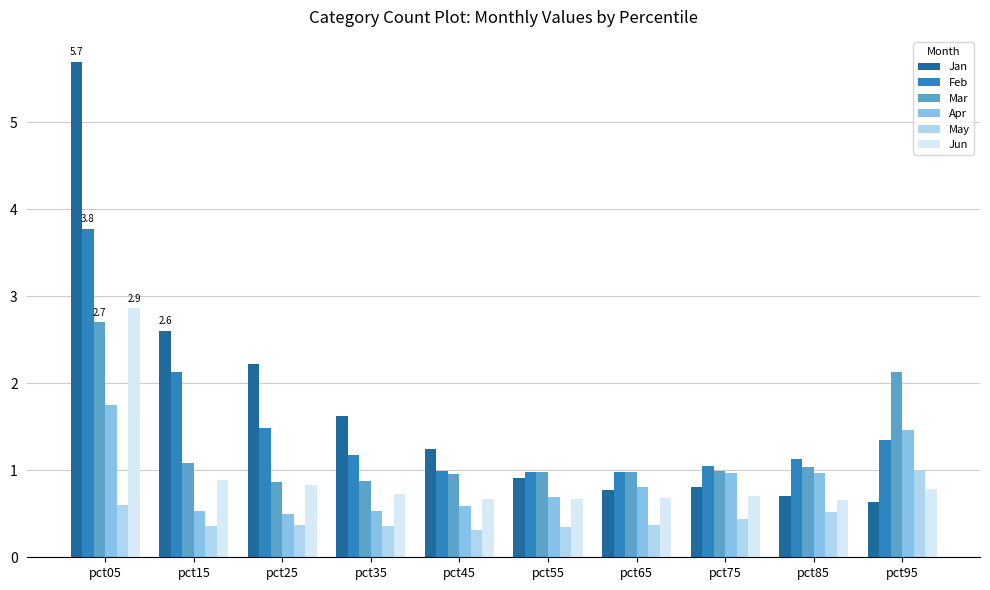

What is the difference between the Jan values at pct05 and pct75?

4.9